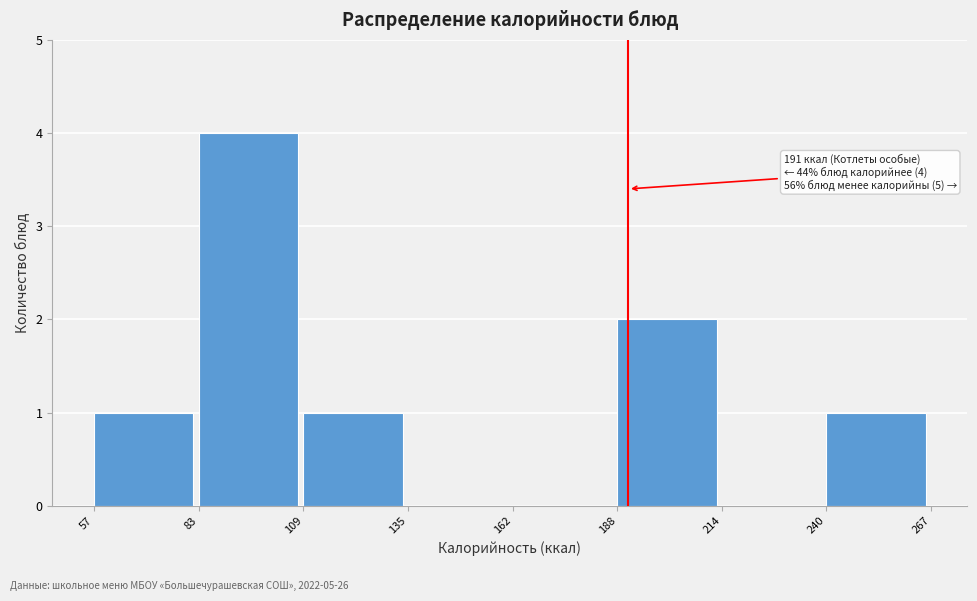

Over which range of the x-axis is the bar tallest?

83 to 109